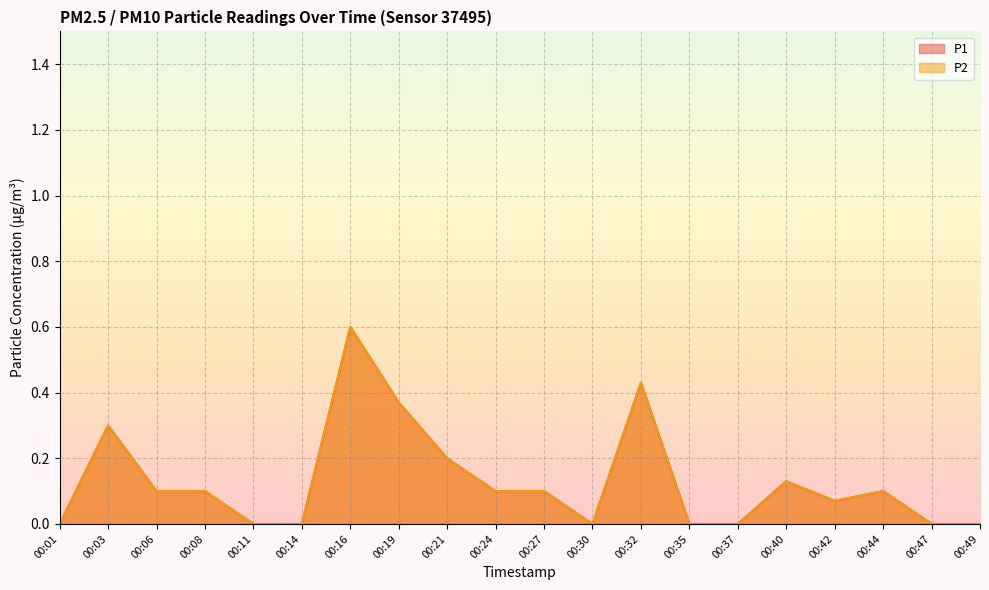

True or false: P1 and P2 cross at least once.

False